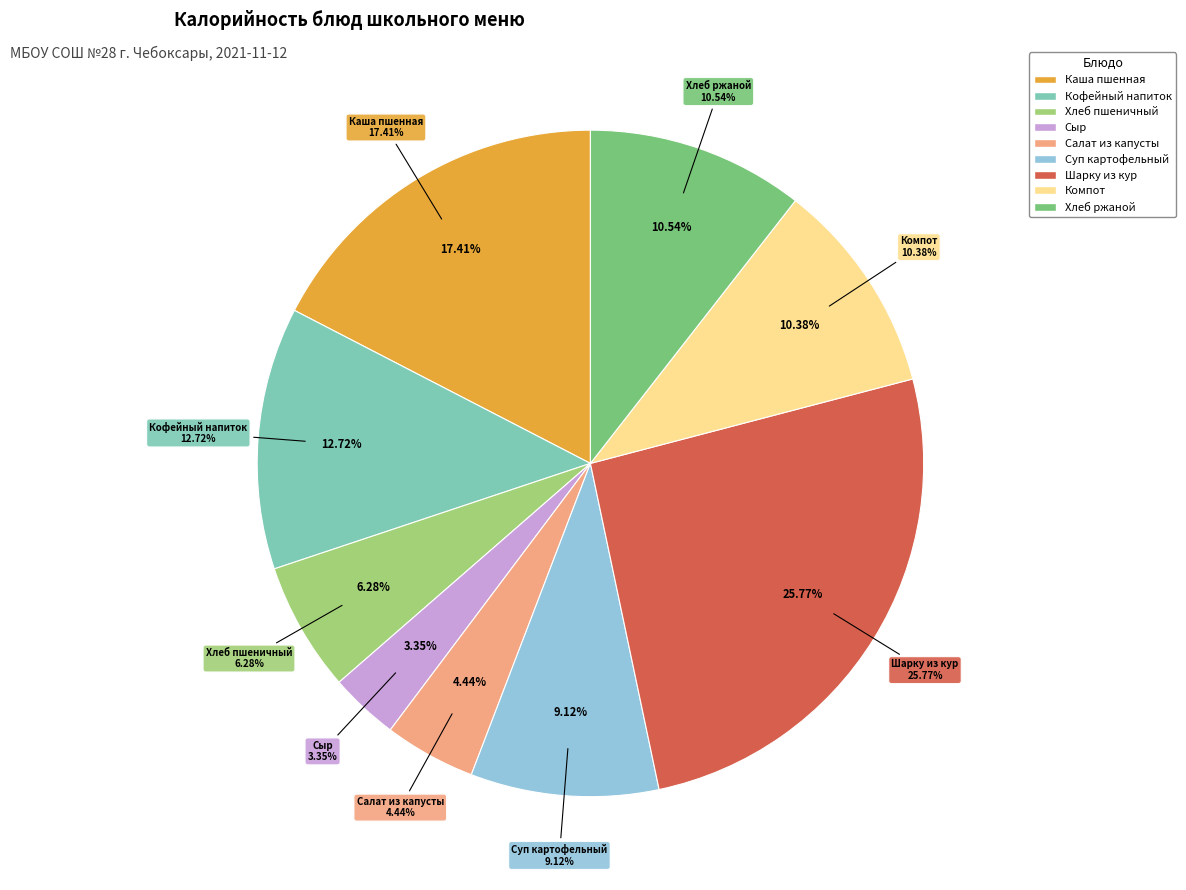

Rank the categories by value from lowest to highest.

Сыр порциями, Салат из белокочанной капусты, Хлеб пшеничный, Суп картофельный с макаронными изделиями, Компот из смеси сухофруктов, Хлеб ржаной, Кофейный напиток с молоком, Каша пшенная молочная с маслом, Шарку из филе кур